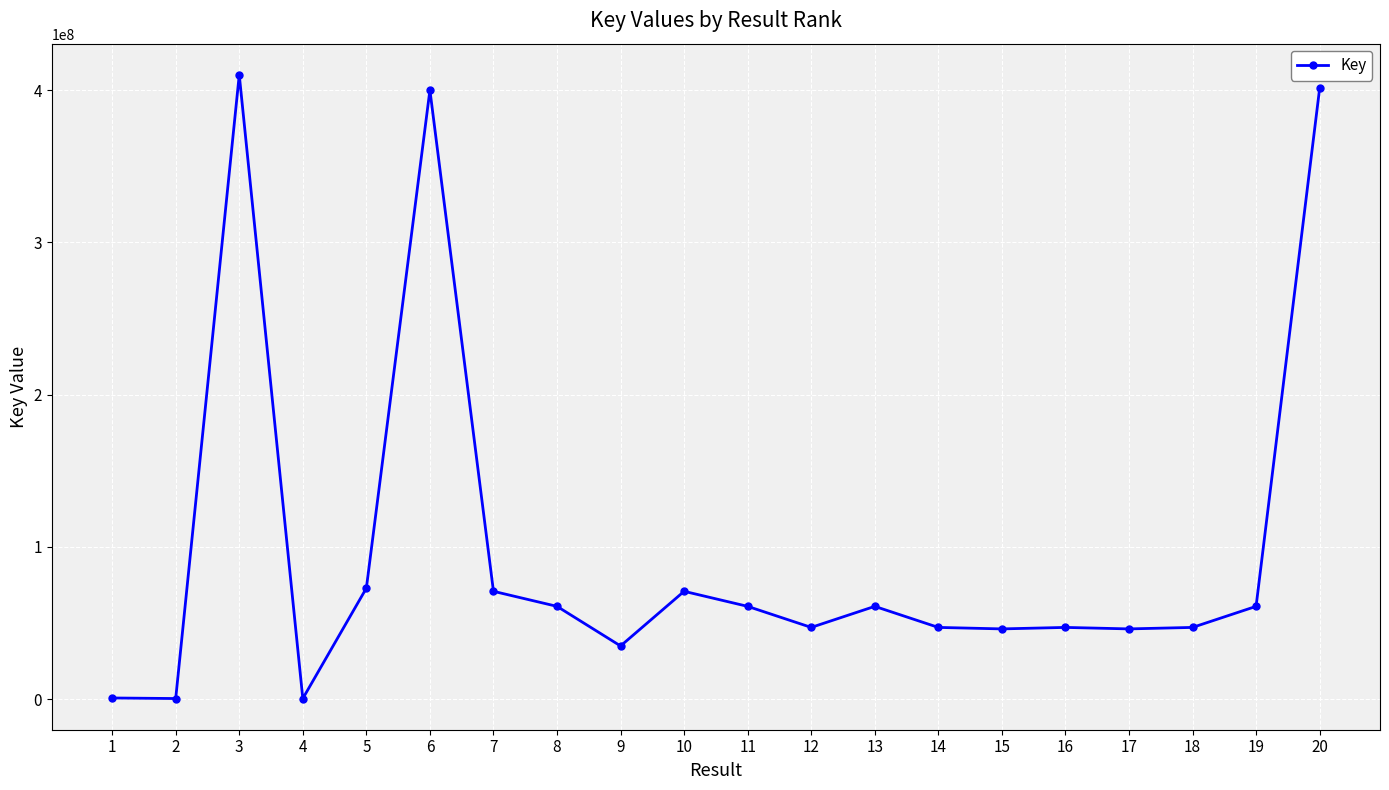

True or false: there are more than 2 points higher than both neighbors.

True